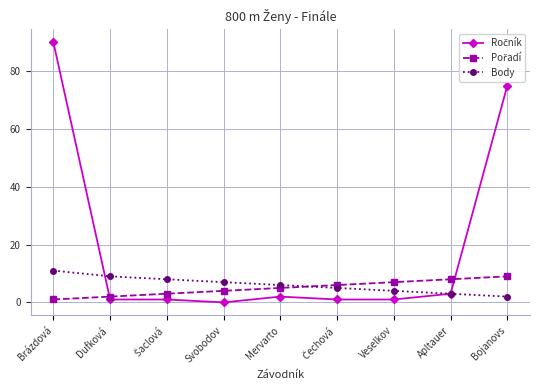

What is the total value across all series at Apltauer?

14